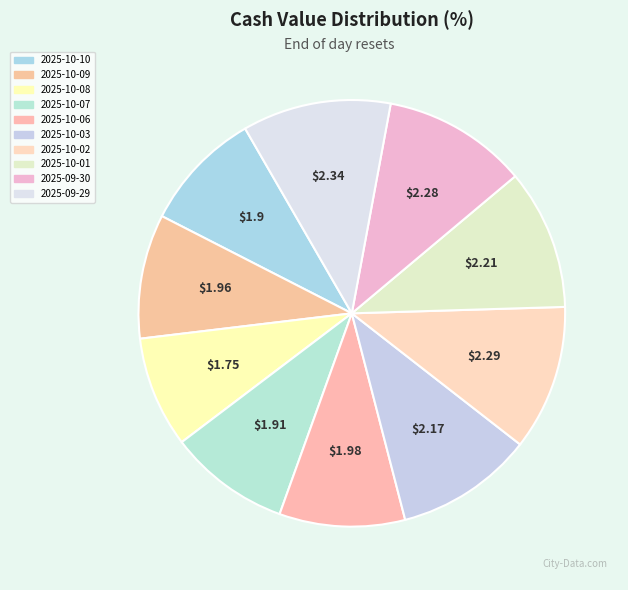

How many slices are in this pie chart?

10